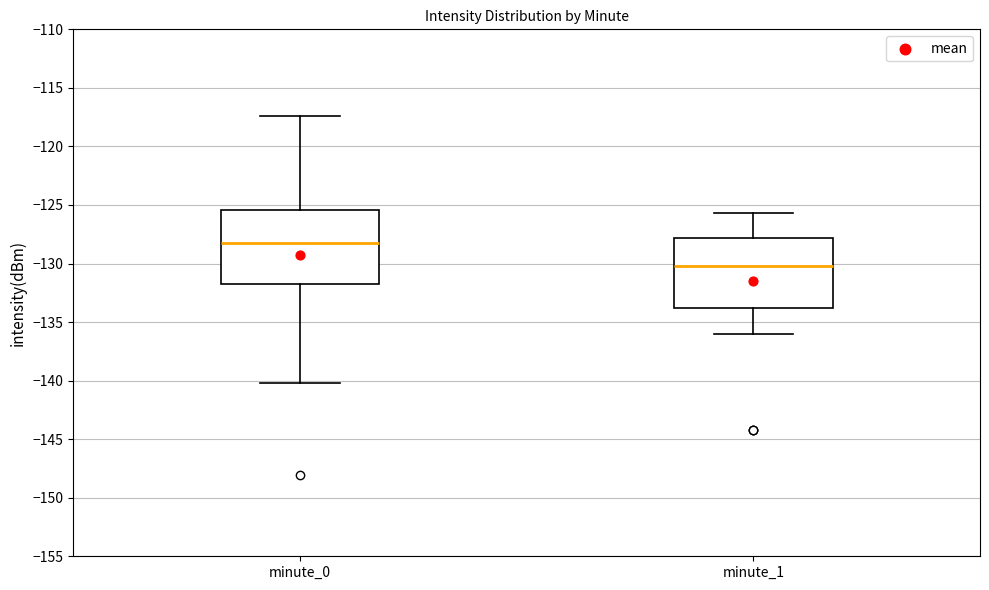

Which box has the lowest median line?

minute_1